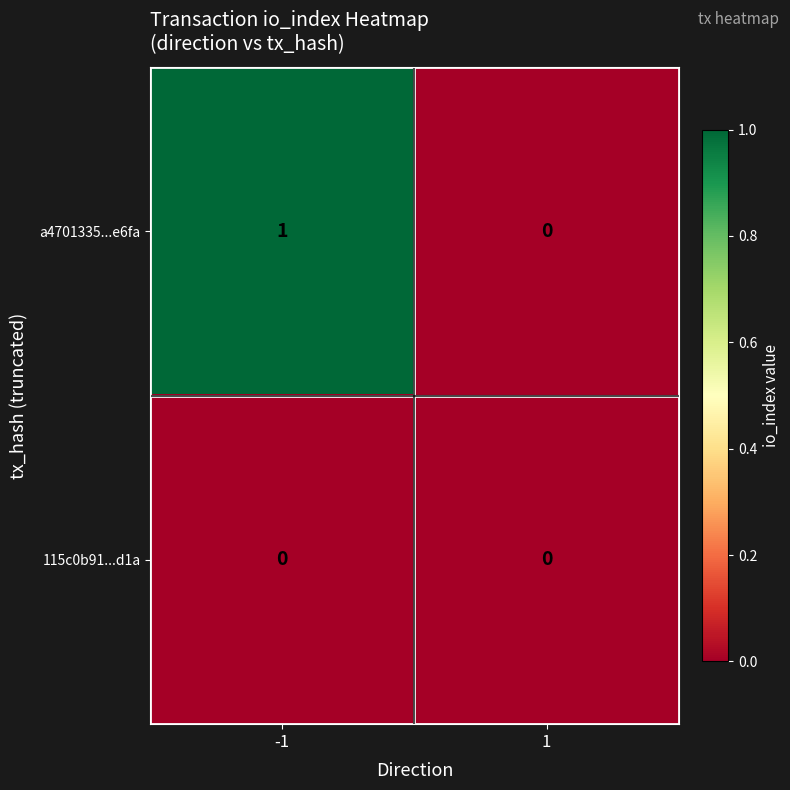

Rank the series by their average value, from highest to lowest.

a4701335...e6fa, 115c0b91...d1a